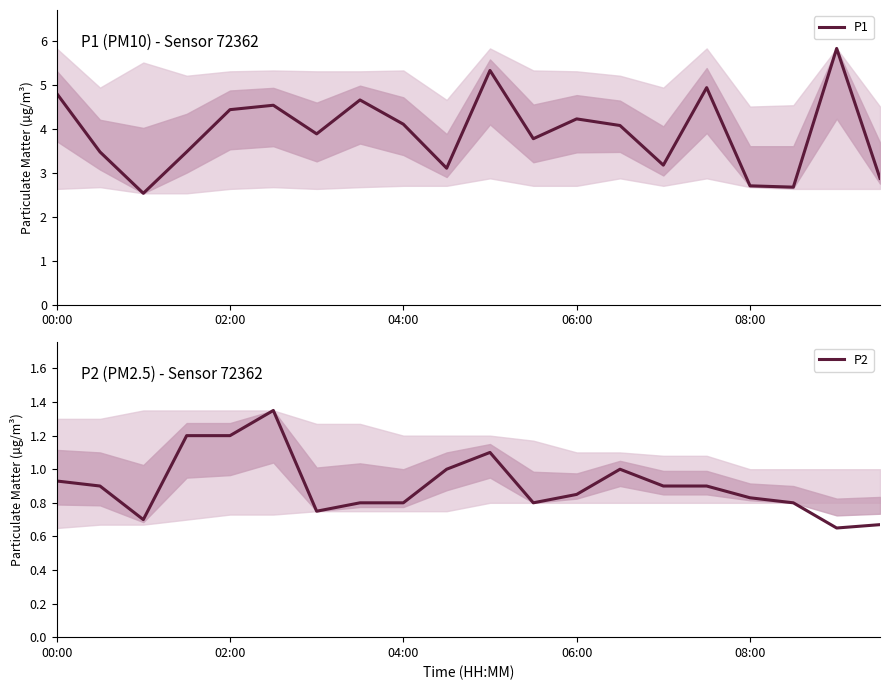

Does the chart display data point markers on the line(s)?

No